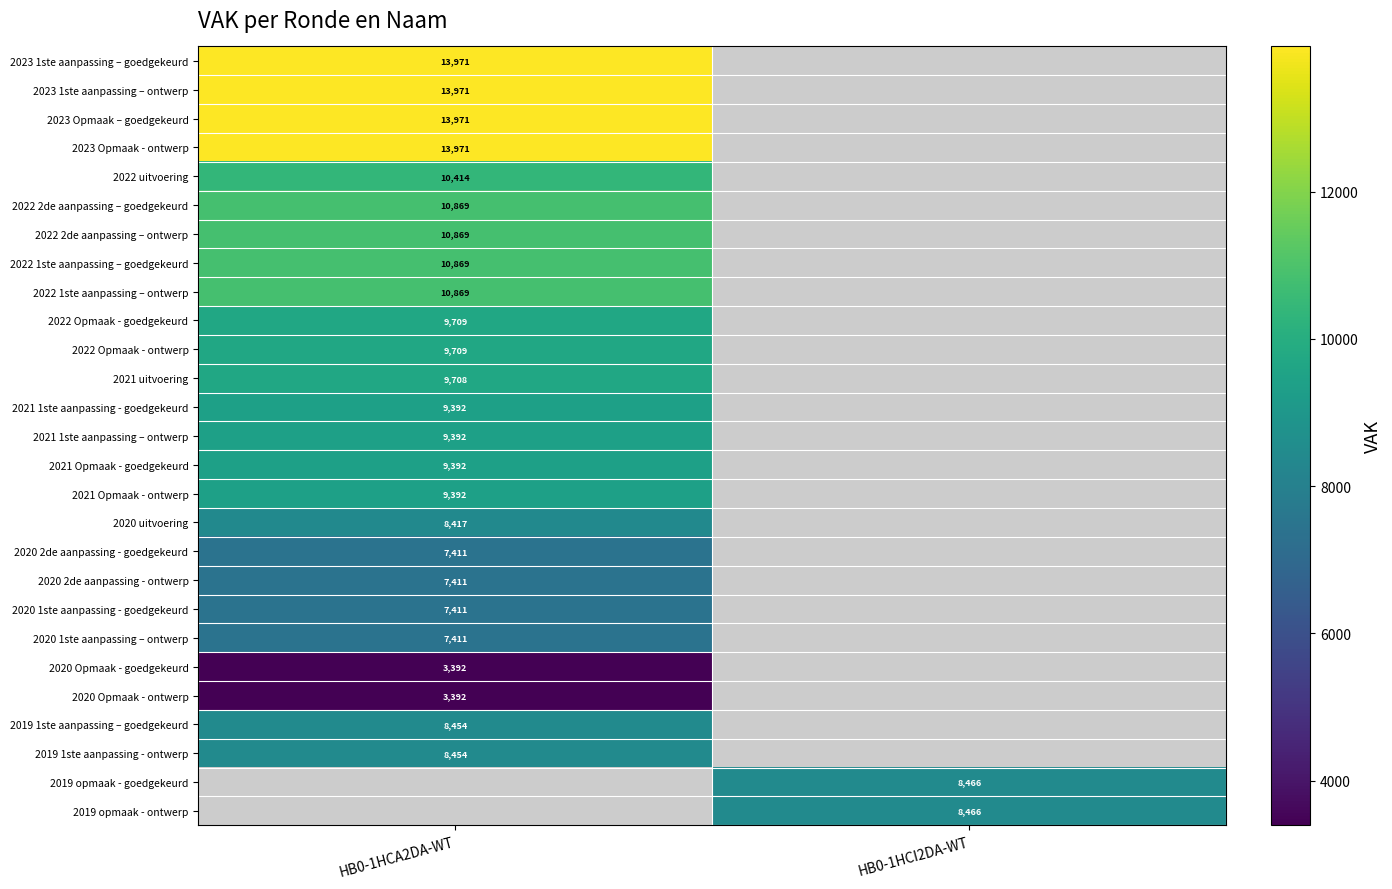

Is the value of 2020 1ste aanpassing - goedgekeurd at HB0-1HCA2DA-WT greater than the value of 2020 Opmaak - goedgekeurd at HB0-1HCA2DA-WT?

Yes